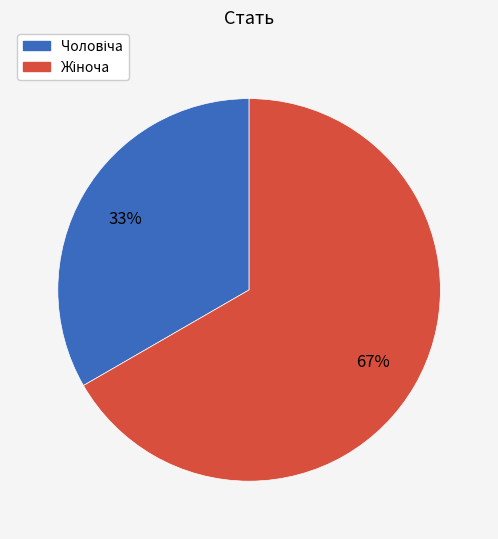

Is there any slice that represents more than half of the pie?

Yes